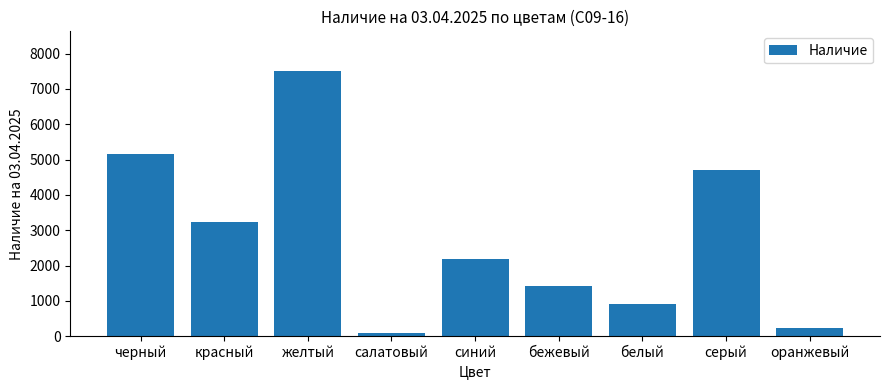

Reading left to right, transcribe all the data shown in this chart.

черный=5156	красный=3220	желтый=7502	салатовый=105	синий=2193	бежевый=1425	белый=917	серый=4696	оранжевый=240